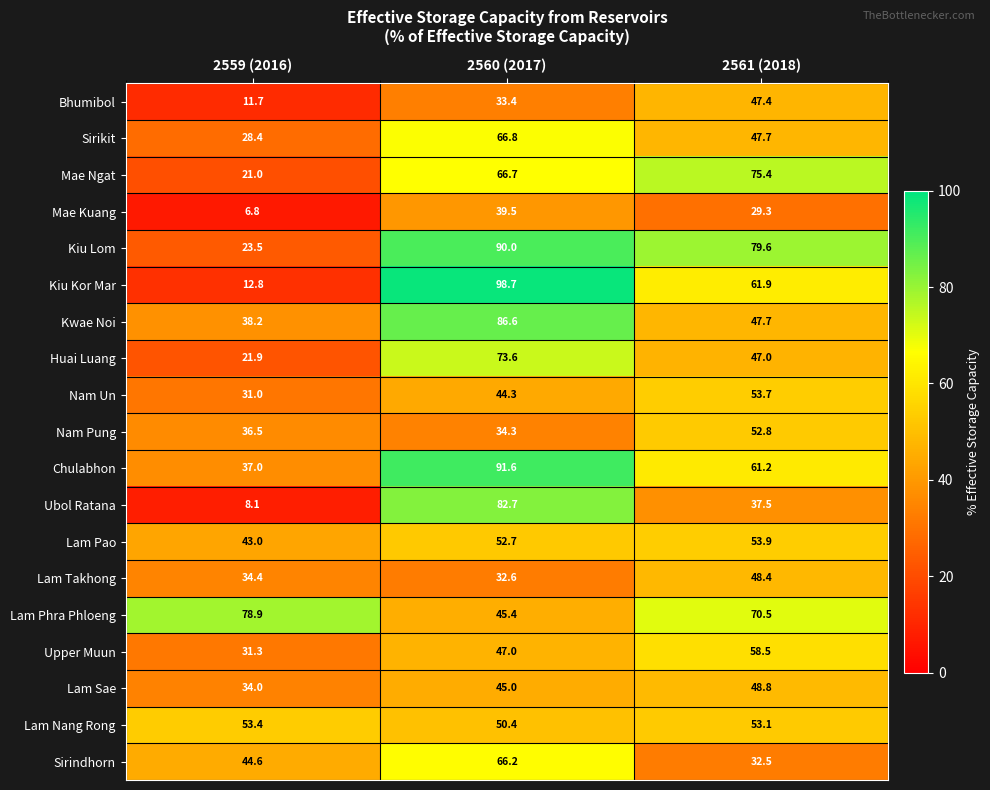

At which label does Mae Ngat reach its minimum?

2559 (2016)